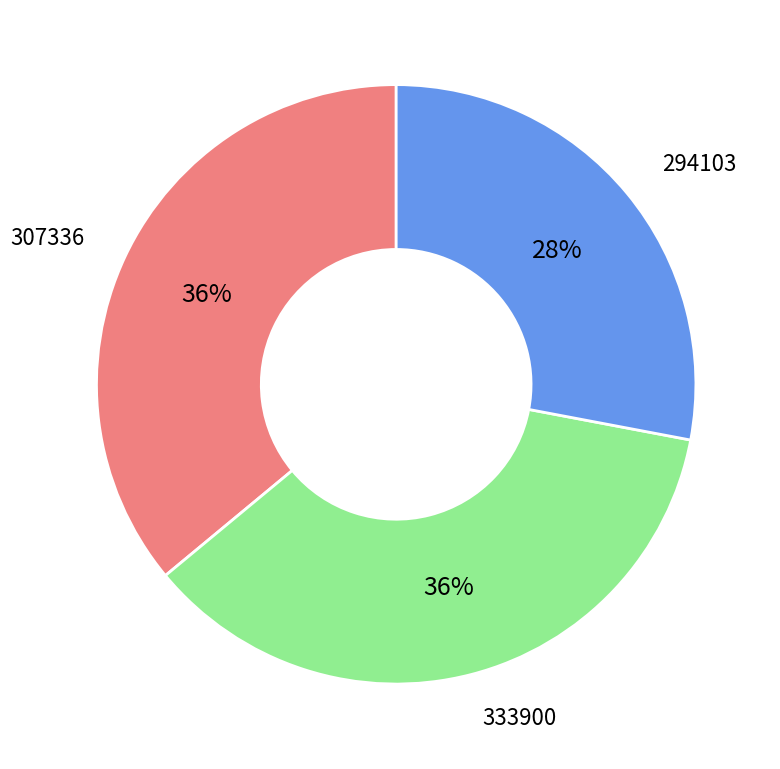

How many segments does this pie chart have?

3